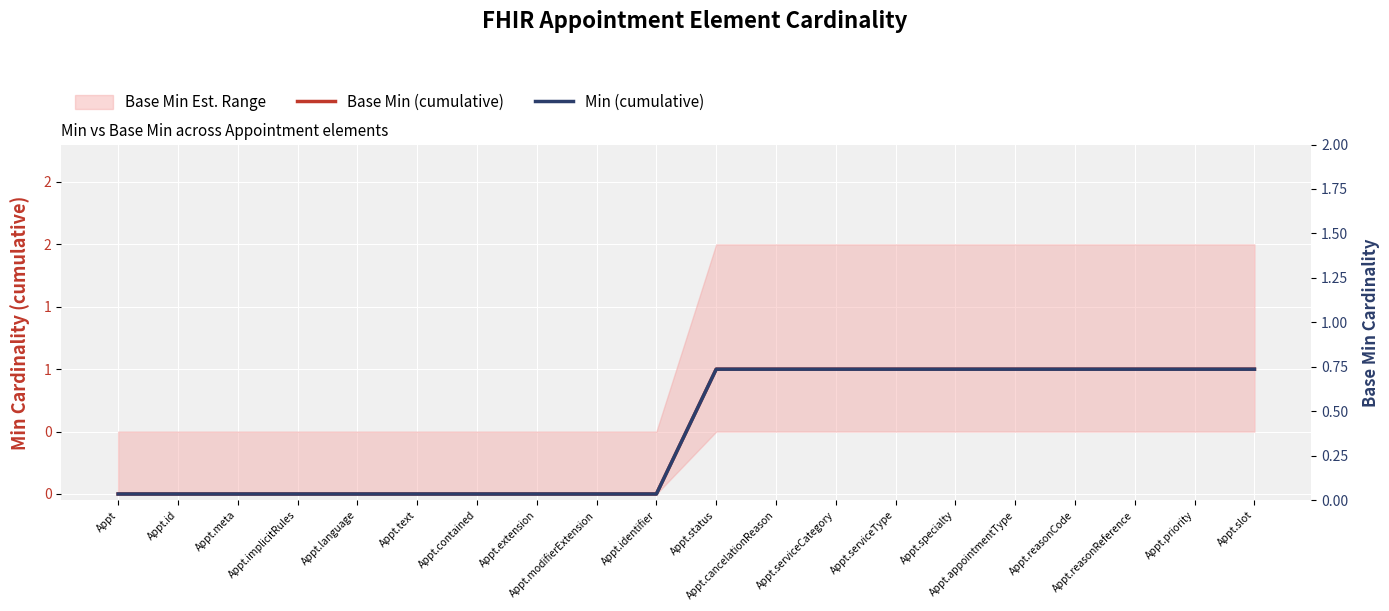

Count the Base Min (cumulative) values in the range 0 to 1.

20